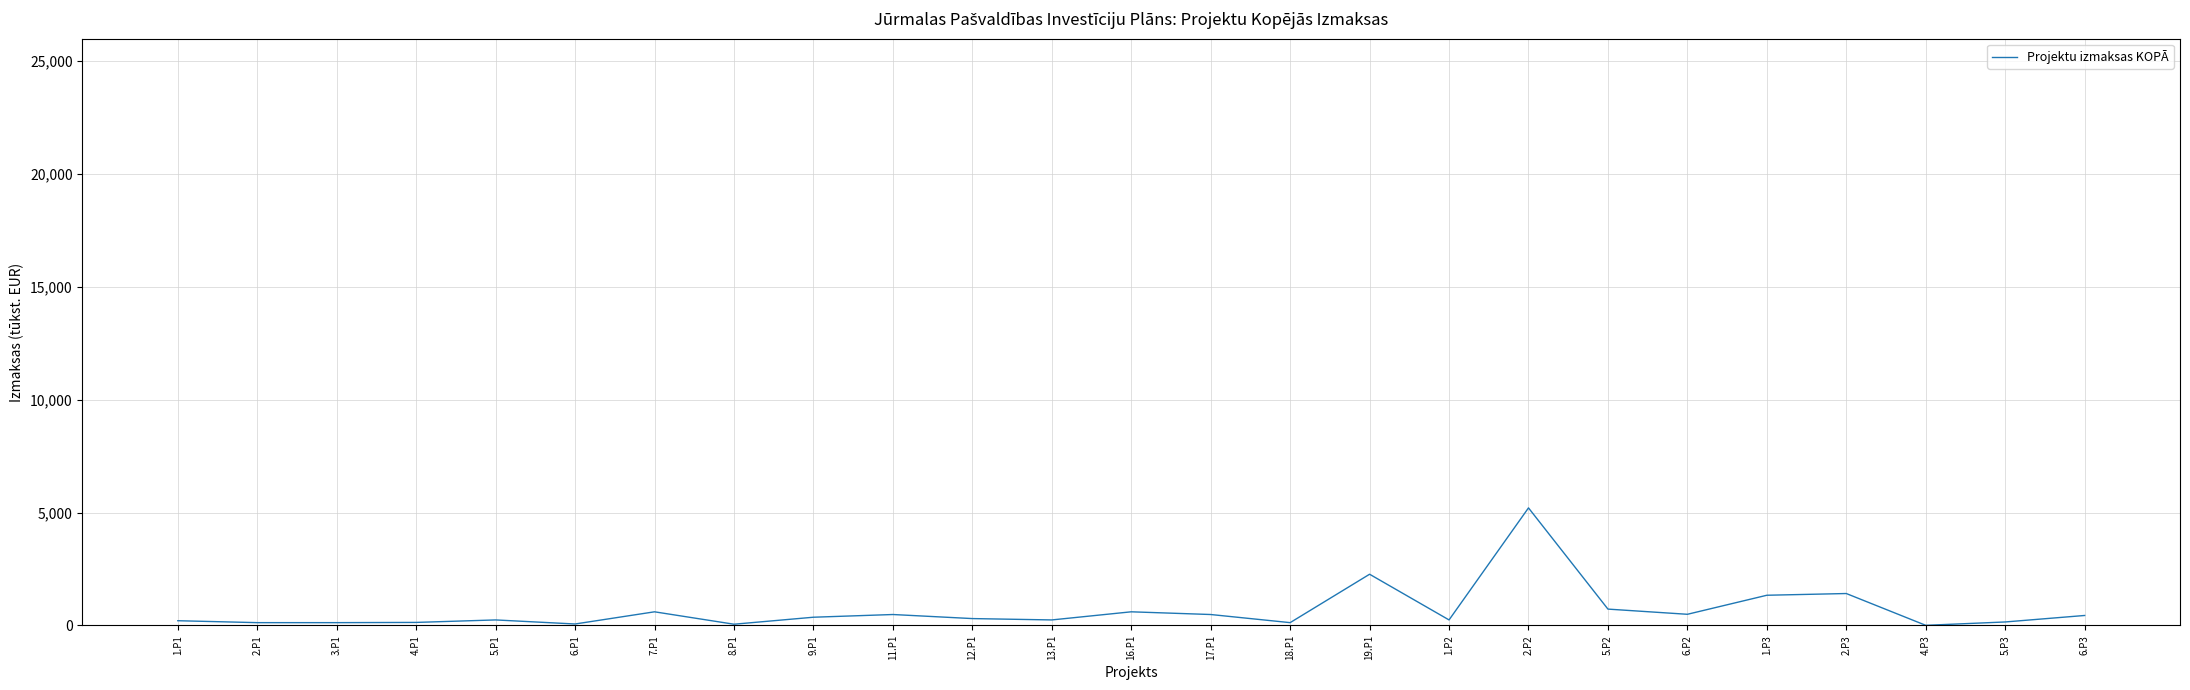

Where is the data nearest to the value 2603?

19.P1